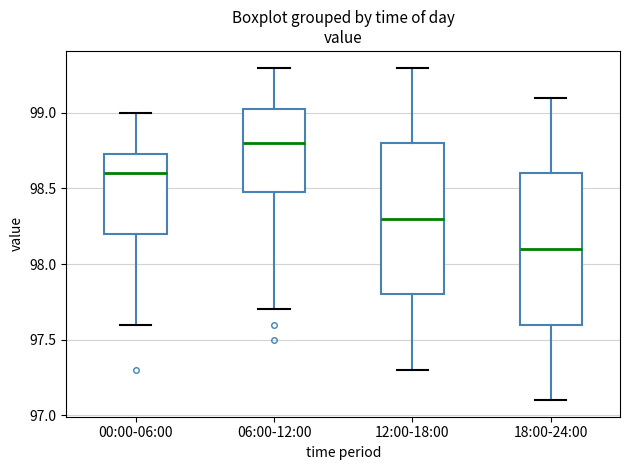

Where does the lower whisker of the box for 00:00-06:00 end on the y-axis? The values are not printed on the chart, so give them approximately, as read against the axis.

97.60